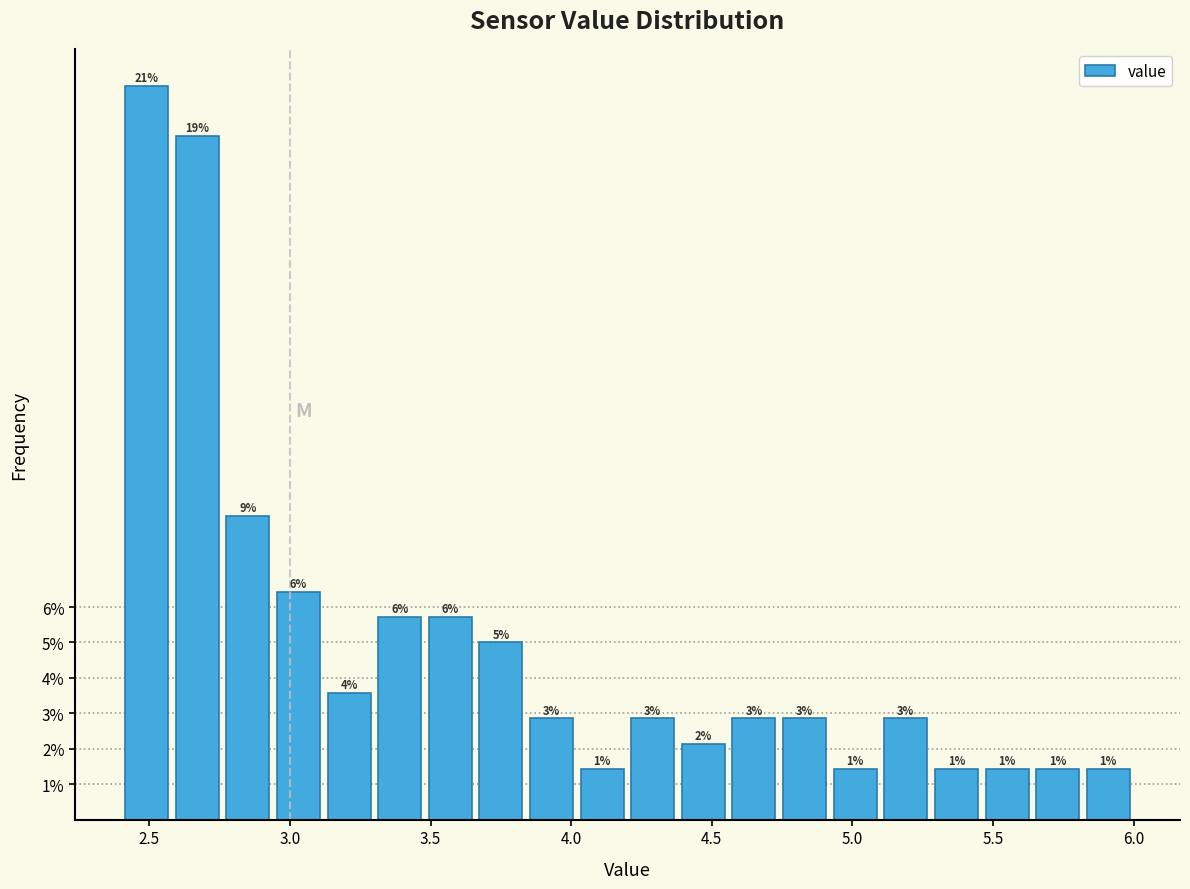

Around what value on the x-axis is the tallest bar? Give the approximate position of its centre, as read against the axis.

2.50